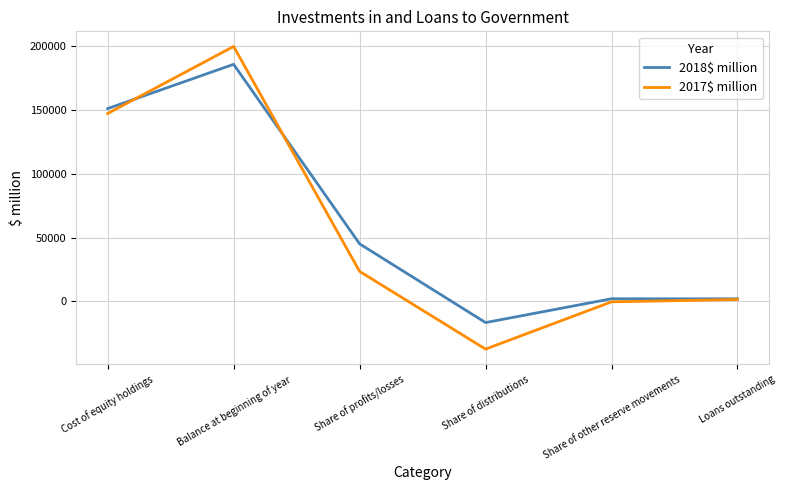

What is the spread (max minus min) of values at Share of other reserve movements?

2398